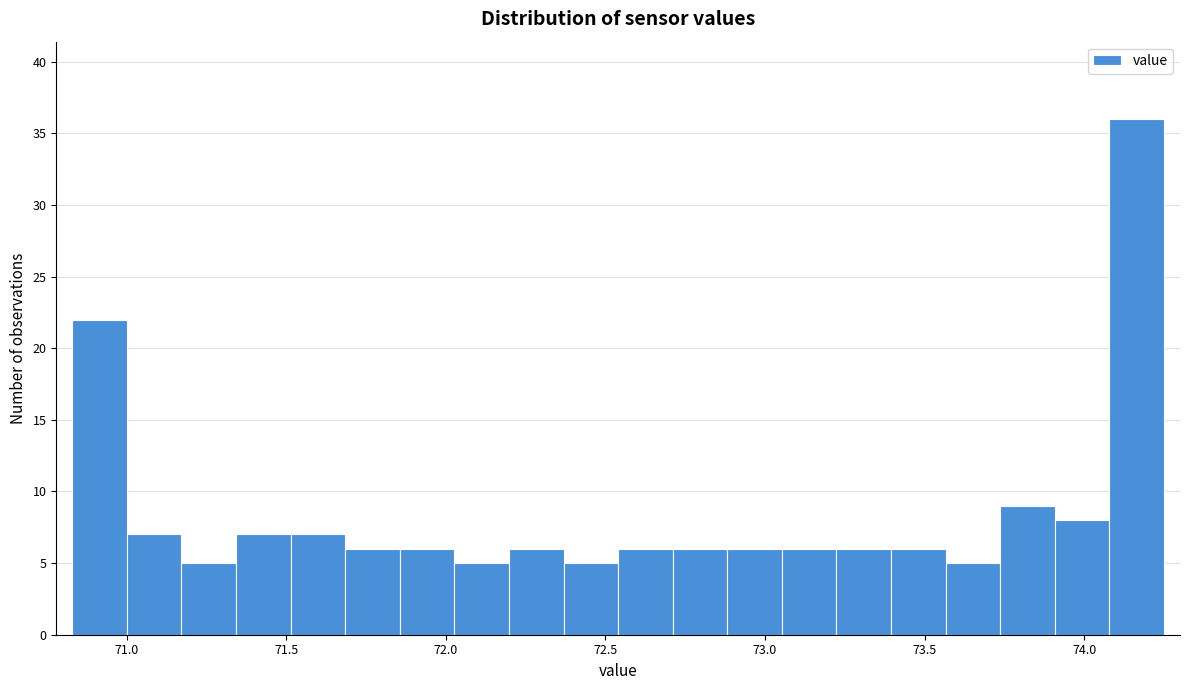

Read against the x-axis, roughly where is the centre of the tallest bar?

74.15